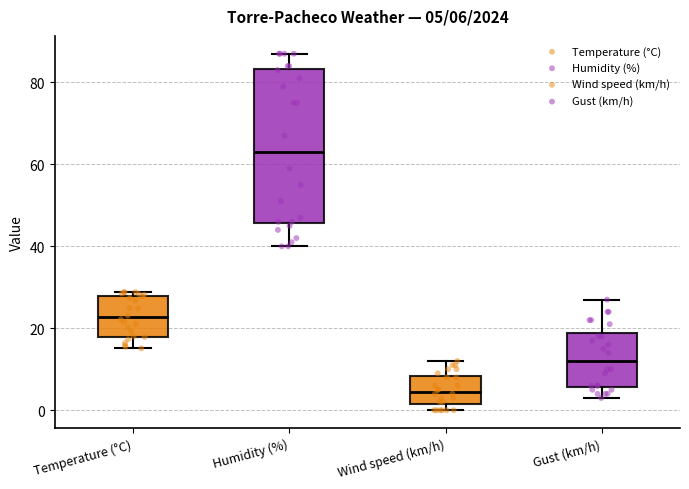

Which box's median line is the highest?

Humidity (%)